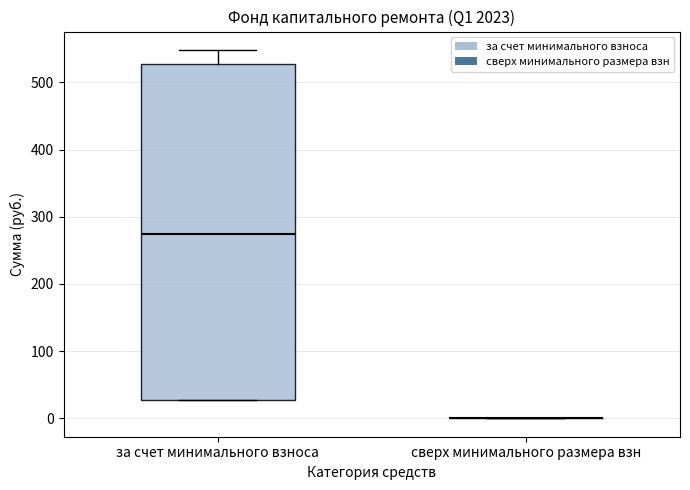

Comparing the boxes themselves (not the whiskers), which one is the tallest?

за счет минимального взноса